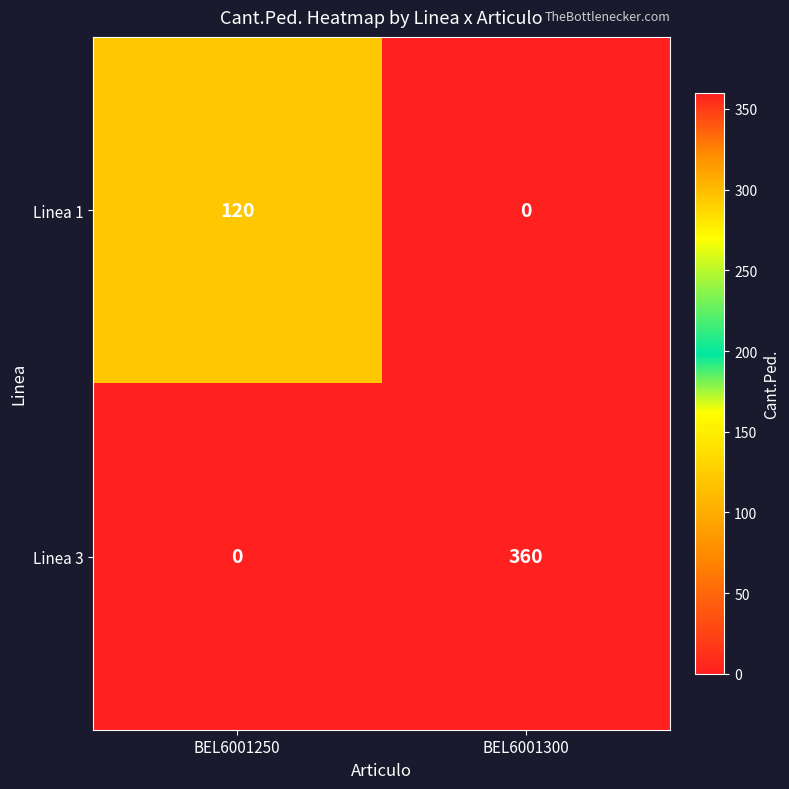

What is the difference between the highest and lowest values at BEL6001300?

360